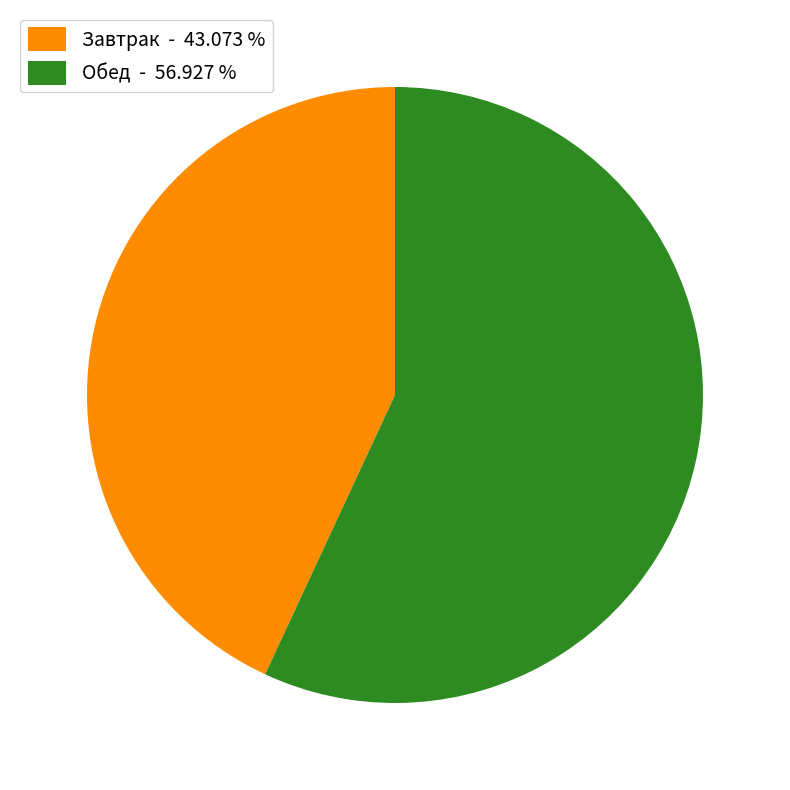

Combined, do Обед - 56.927 % and Завтрак - 43.073 % account for over 50%?

Yes